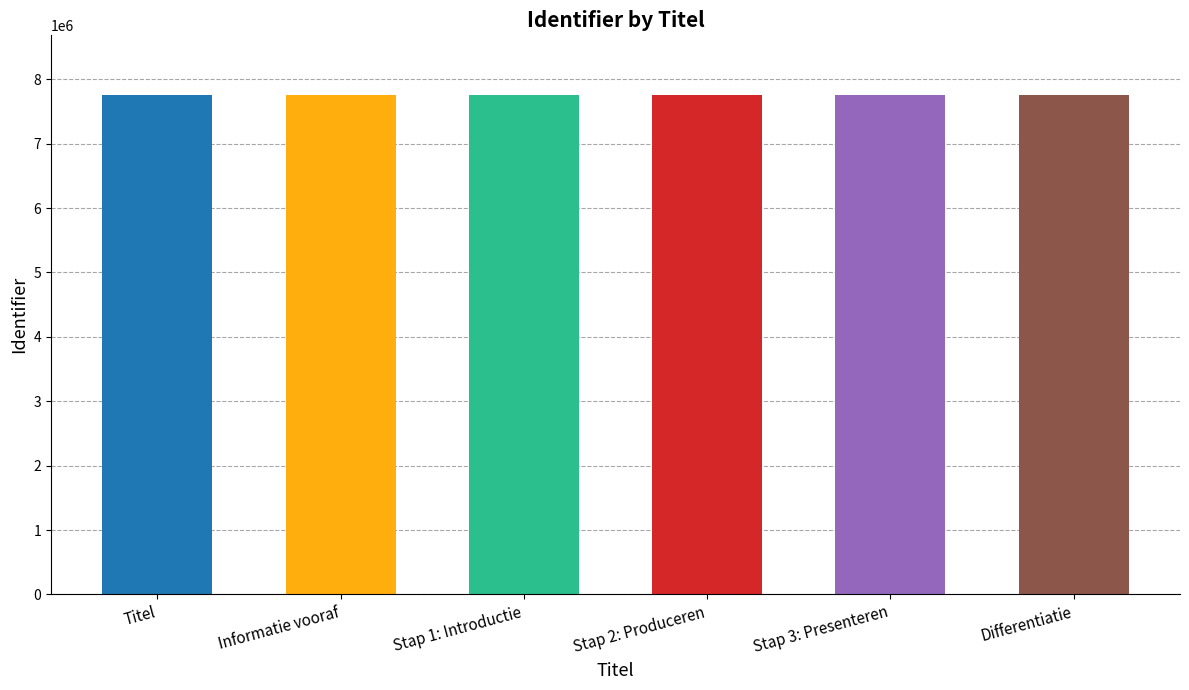

What position from the right is Stap 2: Produceren?

3